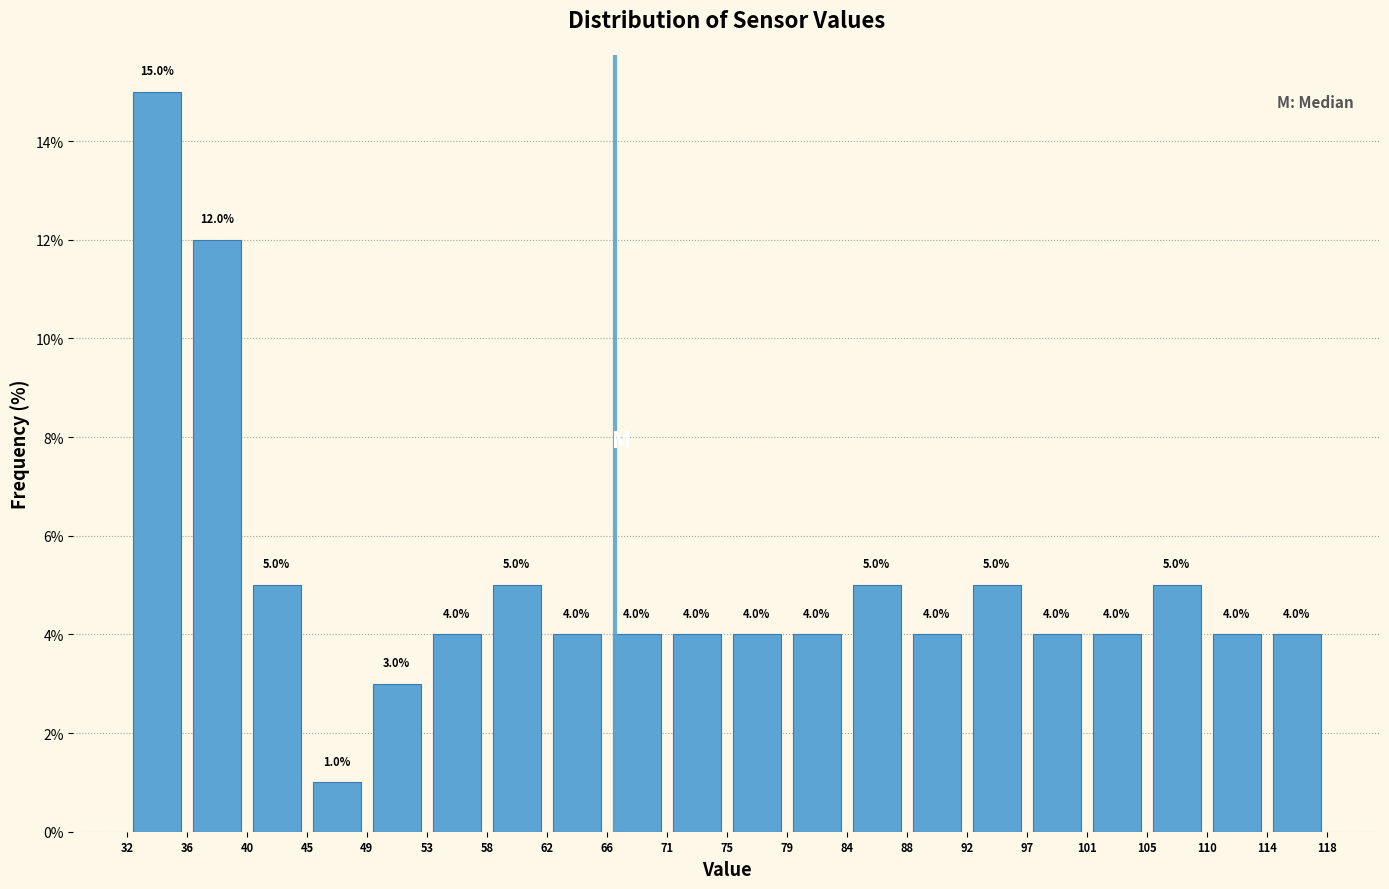

Which range on the x-axis has the tallest bar?

32 to 36